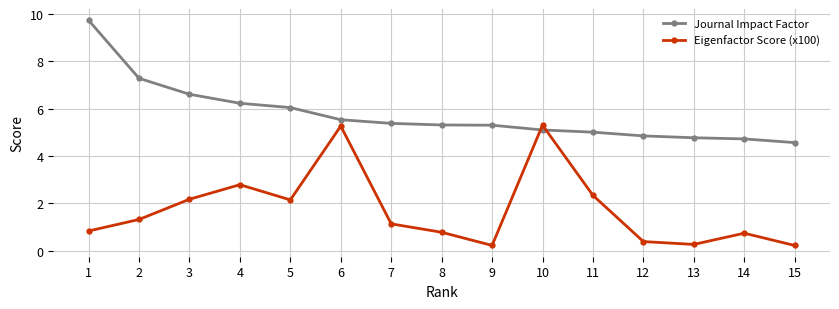

What is the spread (max minus min) of values at 12?

4.5